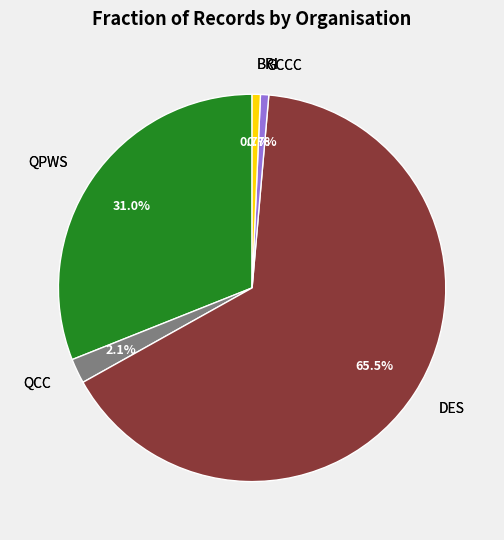

Is there any slice that represents more than half of the pie?

Yes